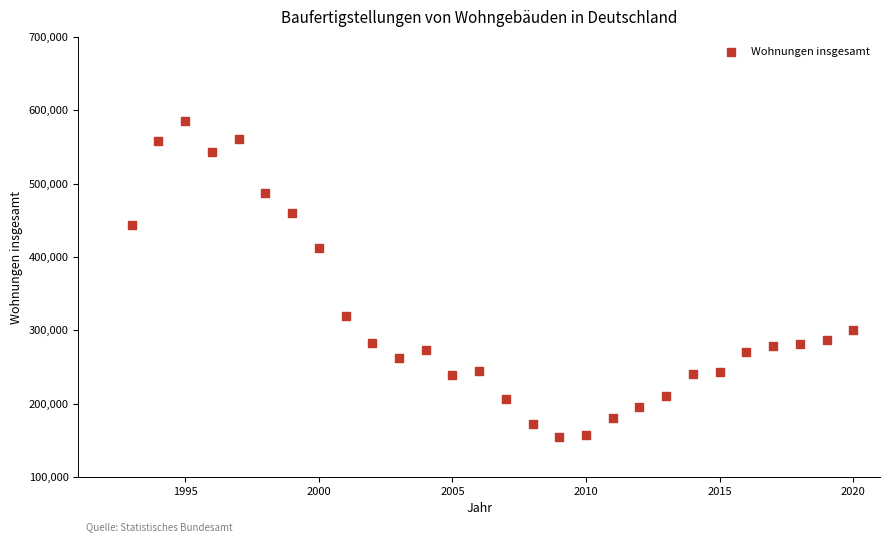

What Y value in the scatter plot is closest to 370014?

412320